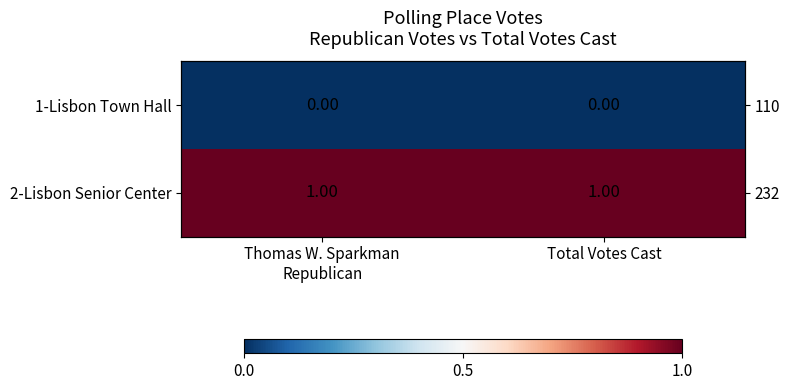

What is the difference between the highest and lowest values at Thomas W. Sparkman
Republican?

1